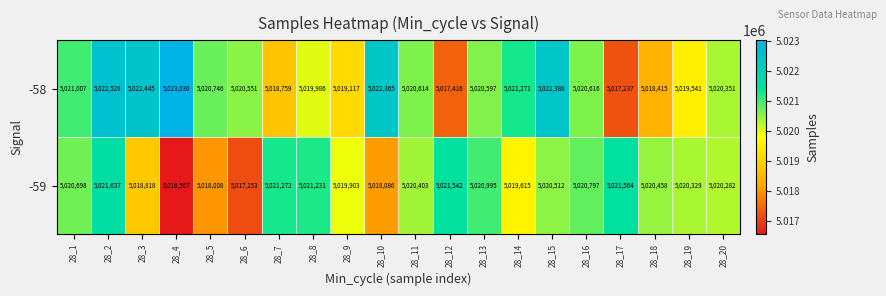

At how many categories does at least one series exceed 5017592?

20